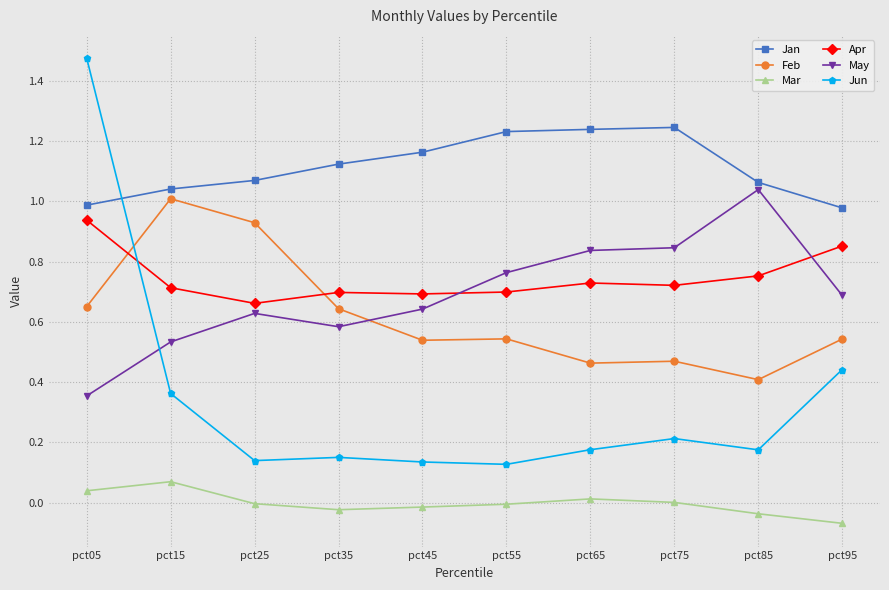

Is the value of Jun at pct65 greater than the value of Mar at pct55?

Yes